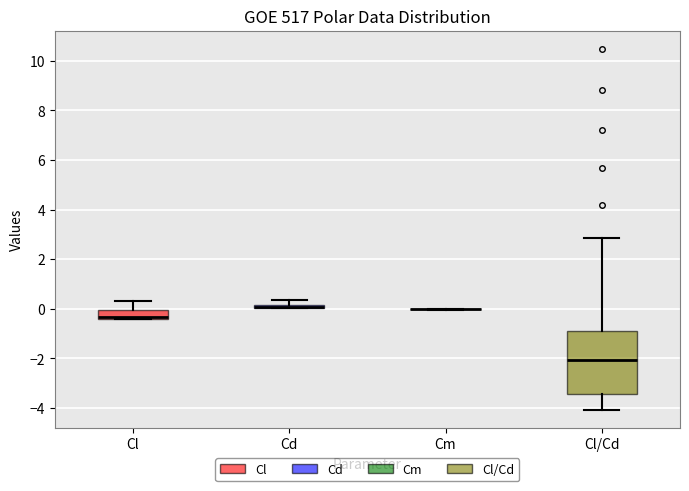

Where is the lower edge of the box for Cl/Cd on the y-axis? The values are not printed on the chart, so give them approximately, as read against the axis.

-3.4